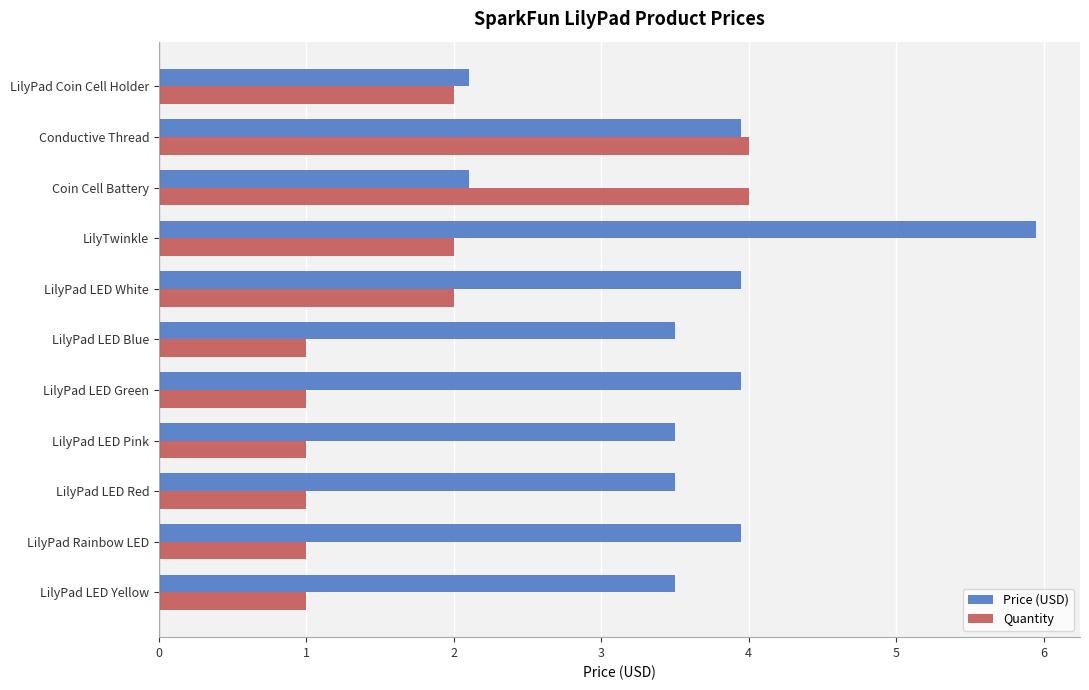

Rank the series by their average value, from highest to lowest.

Price (USD), Quantity